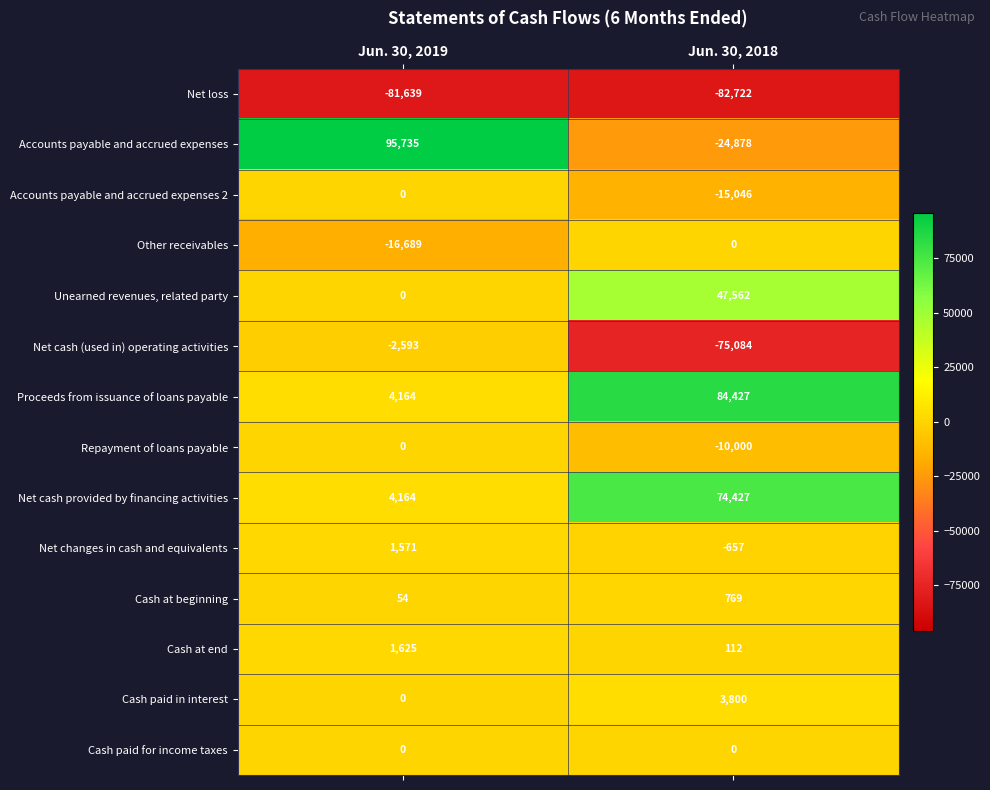

Which series has the widest spread of values?

Accounts payable and accrued expenses